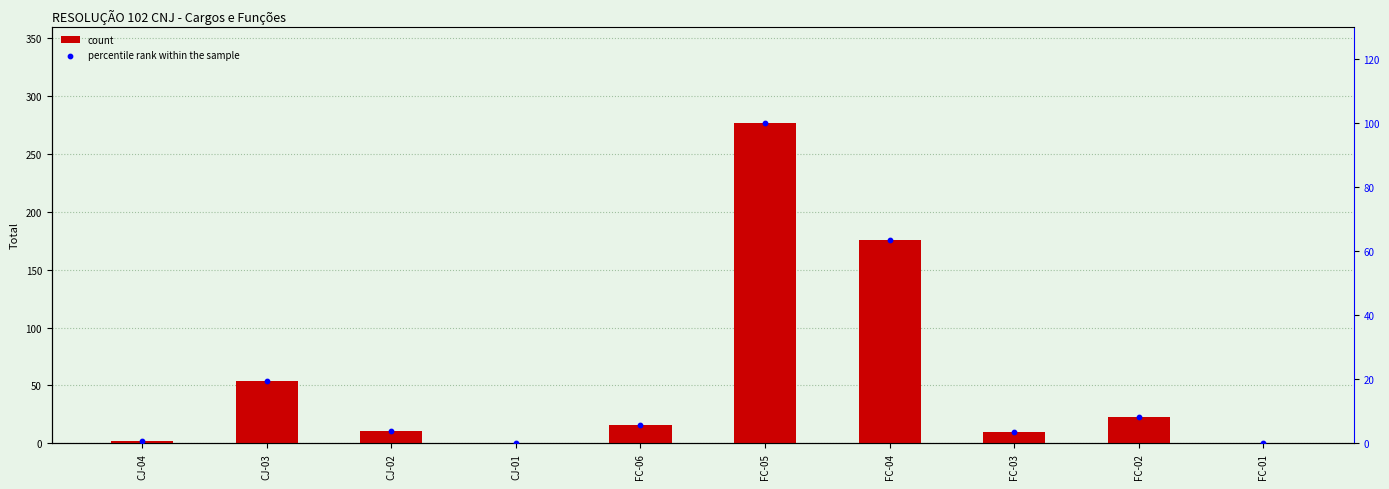

Which series has the largest total across all categories?

count